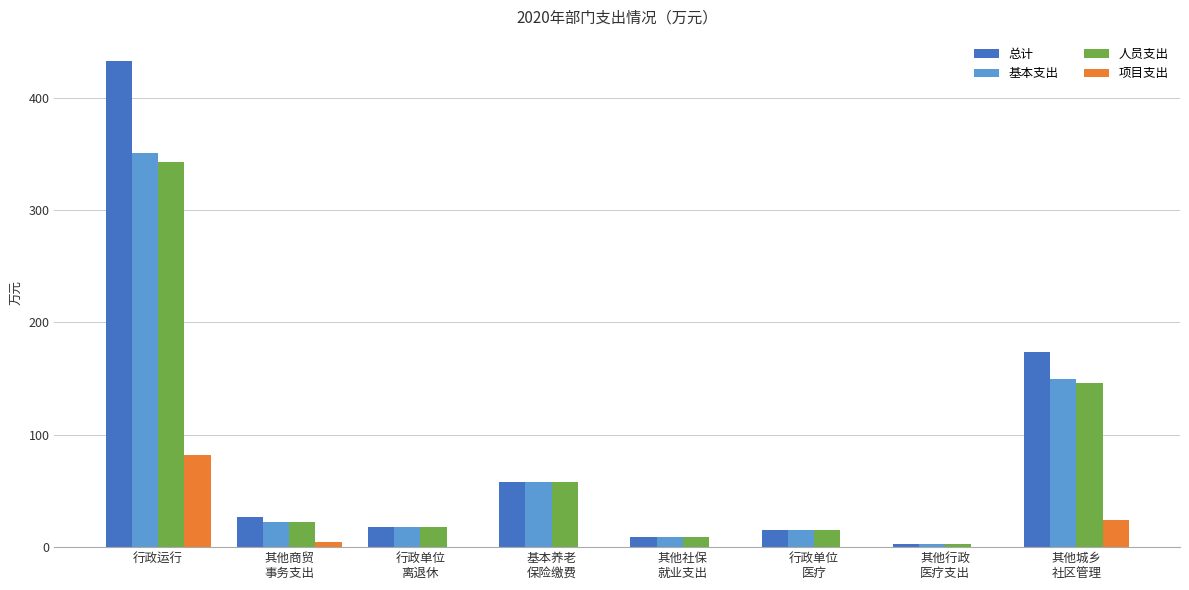

True or false: 总计 has a value of 18.3 at 行政单位
离退休.

True